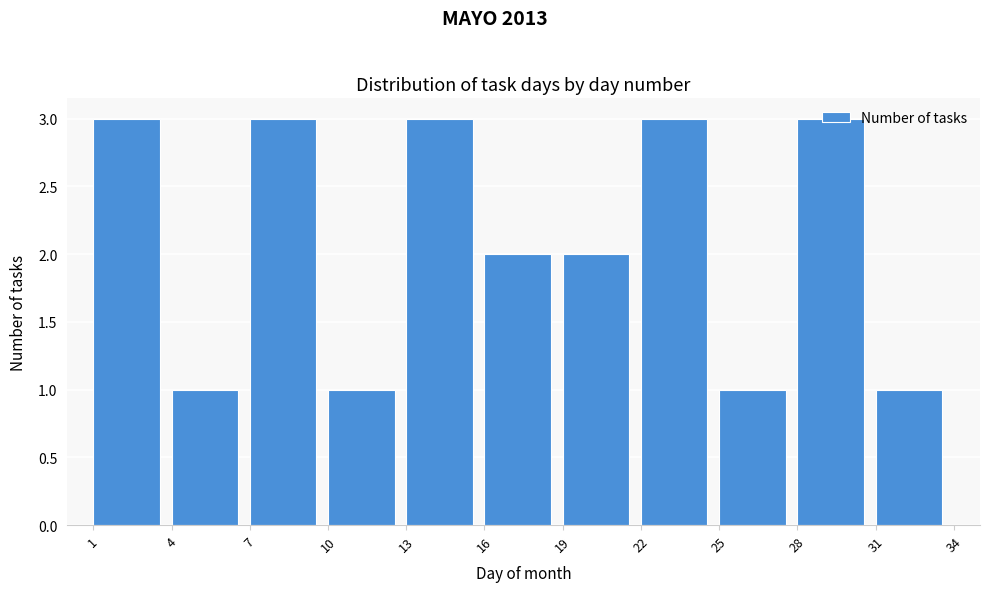

Reading left to right, list every bar in this chart as the range it spans on the x-axis followed by its height. The values are not printed on the chart, so give them approximately, as read against the axis.

1 to 4: 3
4 to 7: 1
7 to 10: 3
10 to 13: 1
13 to 16: 3
16 to 19: 2
19 to 22: 2
22 to 25: 3
25 to 28: 1
28 to 31: 3
31 to 34: 1